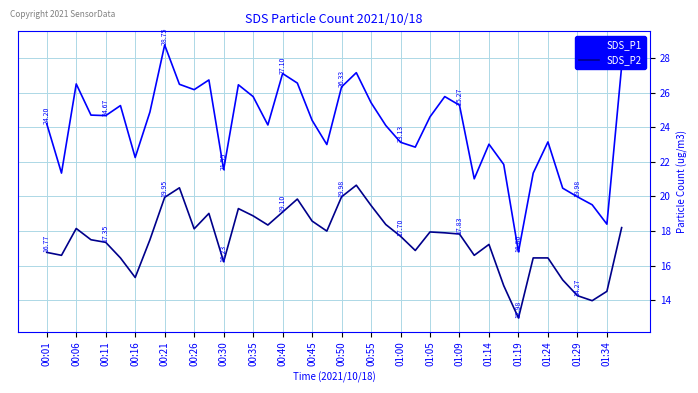

Rank the series by their average value, from highest to lowest.

SDS_P1, SDS_P2